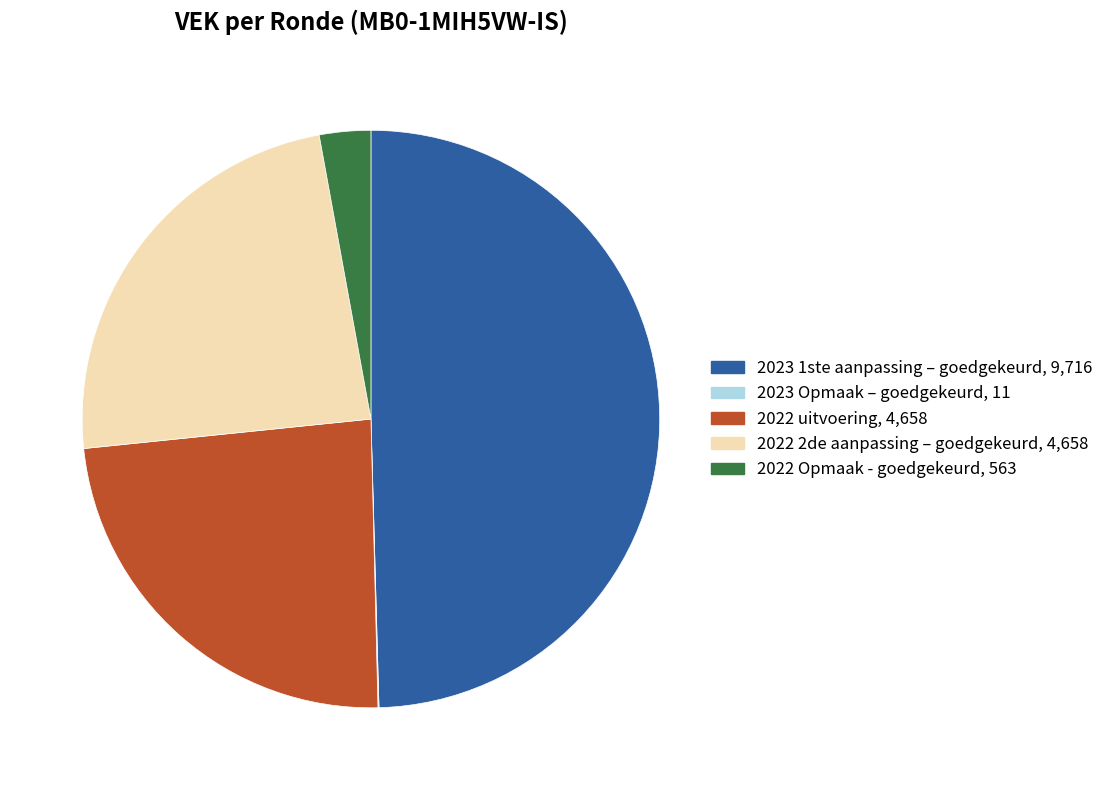

Do 2022 uitvoering and 2022 Opmaak - goedgekeurd together represent more than half of the pie?

No